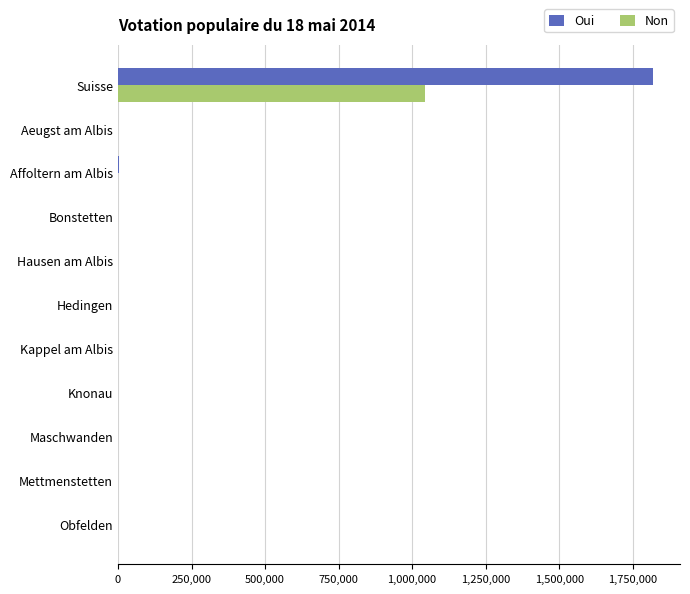

At which category is the sum across all series the highest?

Suisse